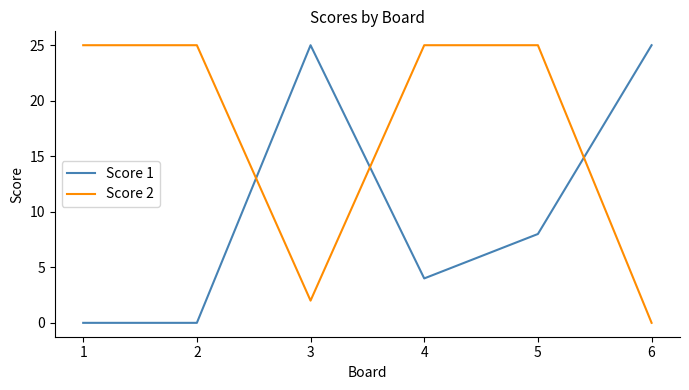

What is the difference between the maximum and second lowest values in the Score 2 series?

23